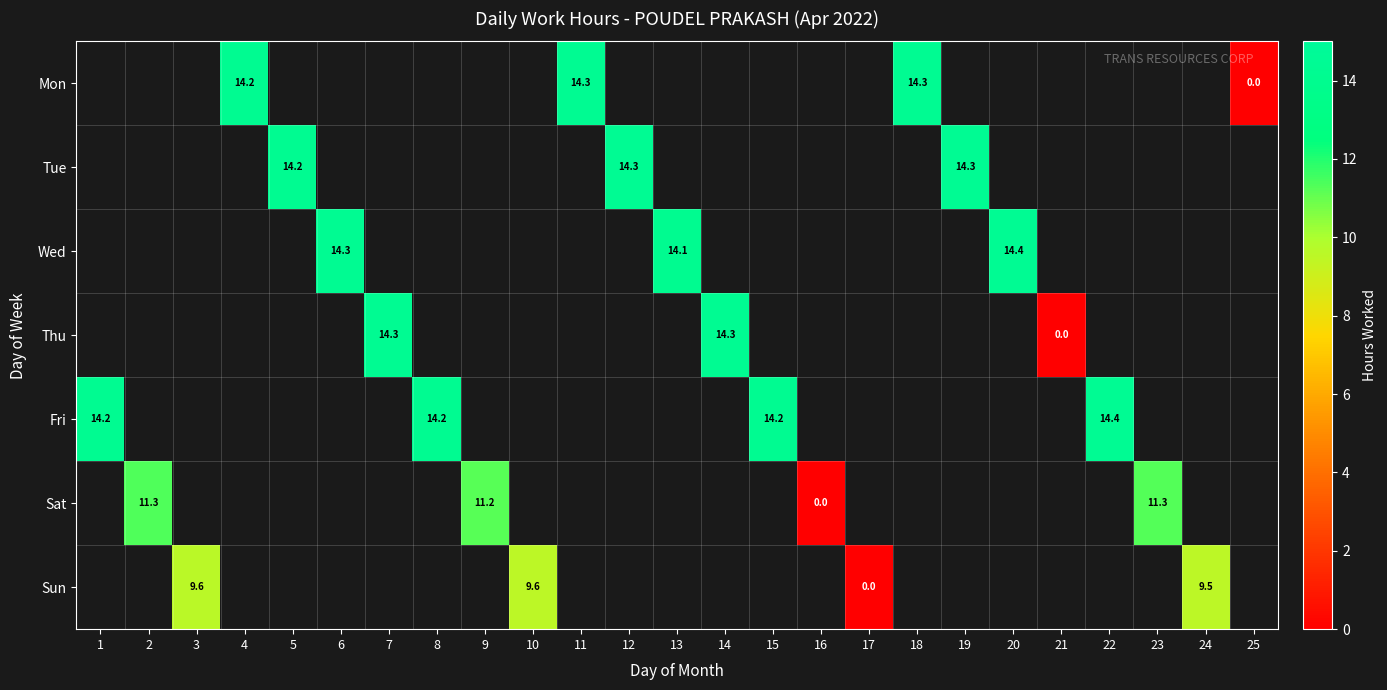

Which label corresponds to the largest value in the chart?

20